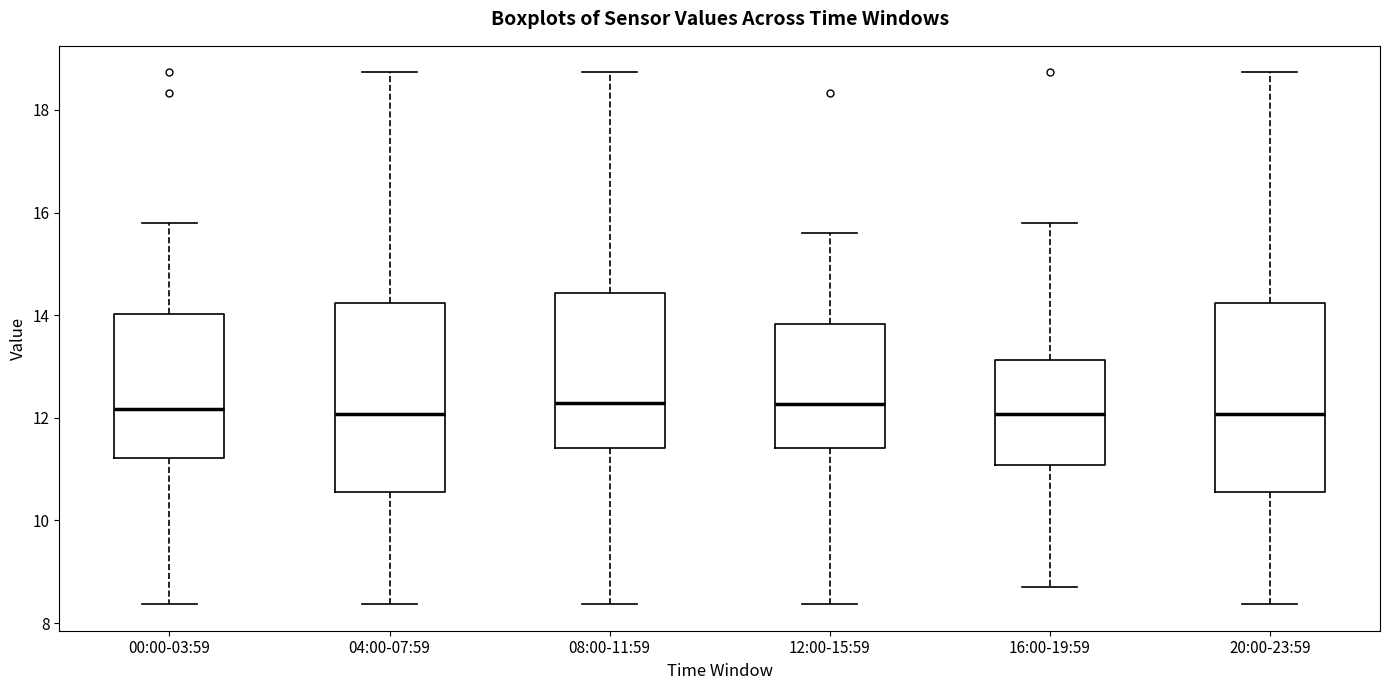

Reading left to right, transcribe this box plot: for each box, give where its median line is, the range the box spans, and where its two whiskers end, as read against the y-axis. The values are not printed on the chart, so give them approximately, as read against the axis.

00:00-03:59: median 12.2, box 11.2 to 14.0, whiskers 8.4 to 15.8
04:00-07:59: median 12.0, box 10.6 to 14.2, whiskers 8.4 to 18.8
08:00-11:59: median 12.2, box 11.4 to 14.4, whiskers 8.4 to 18.8
12:00-15:59: median 12.2, box 11.4 to 13.8, whiskers 8.4 to 15.6
16:00-19:59: median 12.0, box 11.0 to 13.2, whiskers 8.8 to 15.8
20:00-23:59: median 12.0, box 10.6 to 14.2, whiskers 8.4 to 18.8